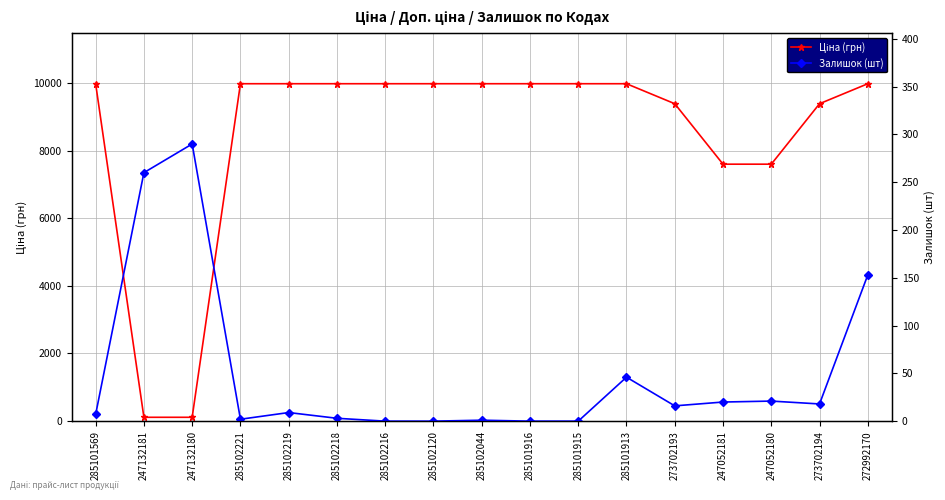

Is it true that Залишок (шт) equals 1.4 at 285102218?

False